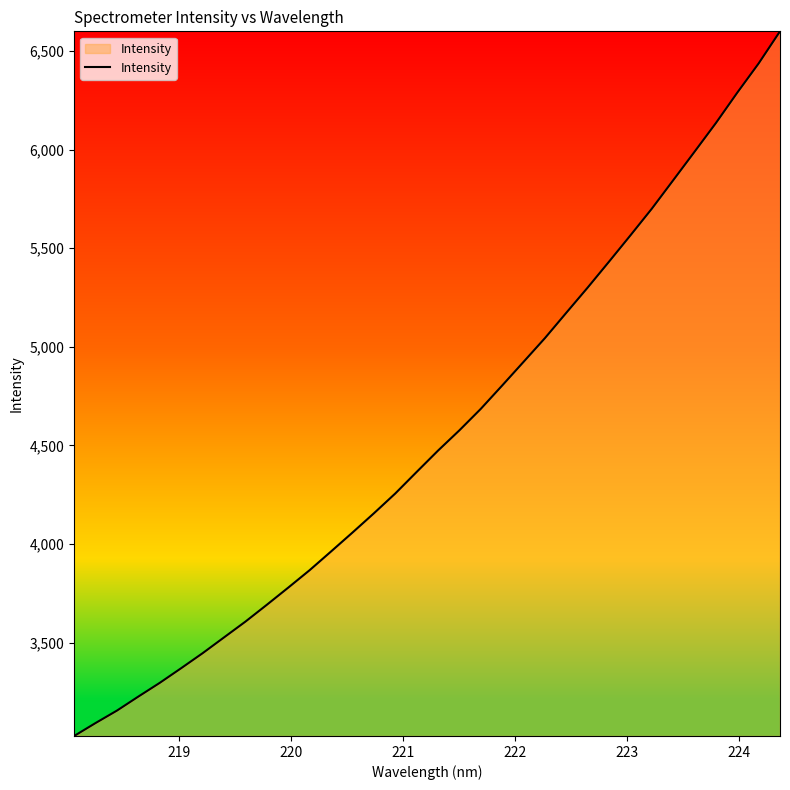

Count the number of values greater than 4473.

17